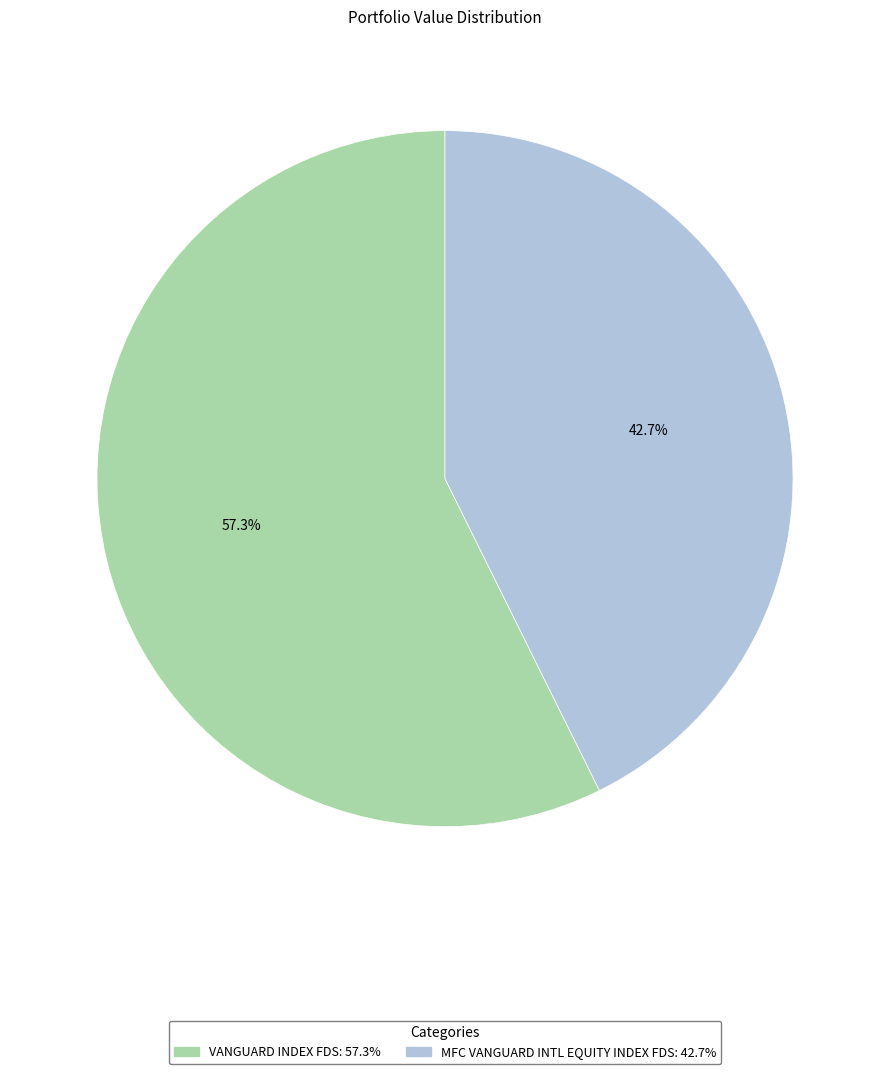

Approximately how many times larger is the value at VANGUARD INDEX FDS compared to MFC VANGUARD INTL EQUITY INDEX FDS?

1.3